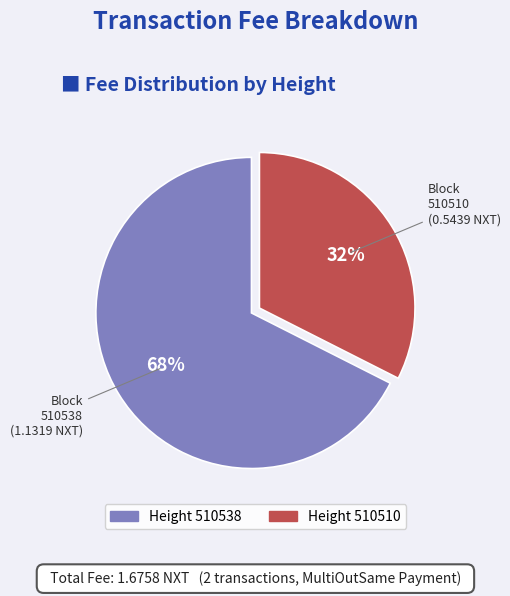

The Block 510538 slice represents 53% of the pie. True or false?

False